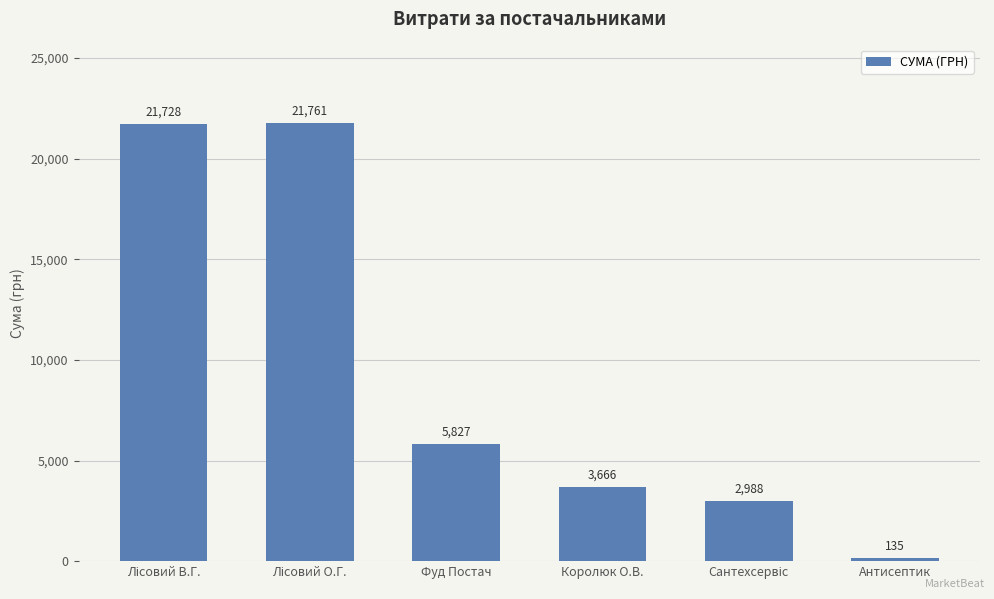

What position from the left is Фуд Постач?

3